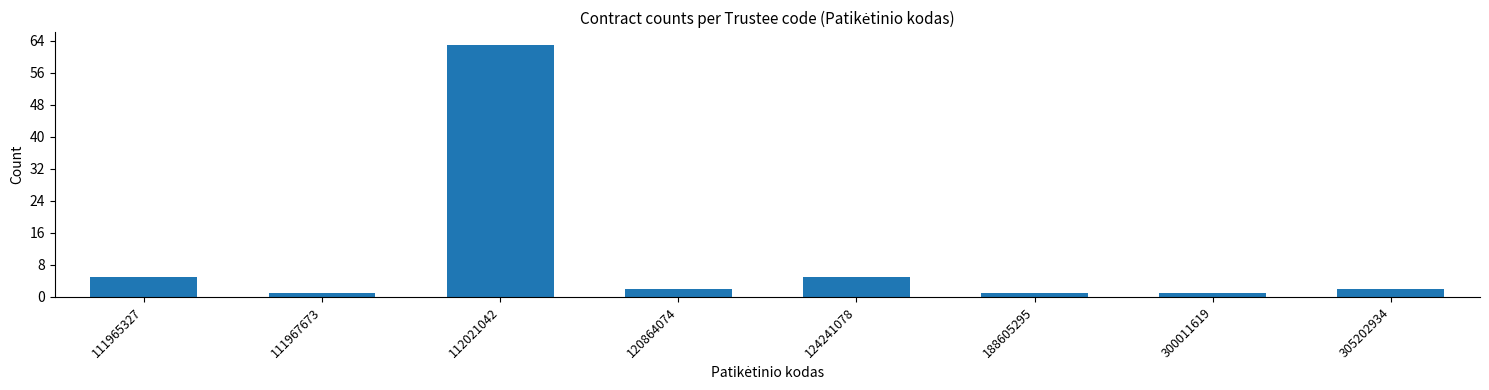

Reading right to left, transcribe all the data shown in this chart.

2	1	1	5	2	63	1	5